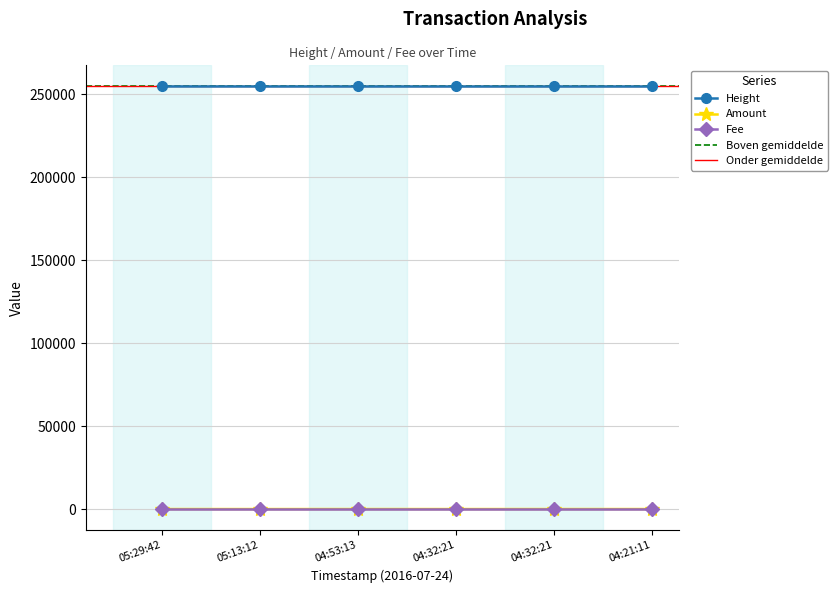

Which category has the highest value in the Amount series?

04:21:11